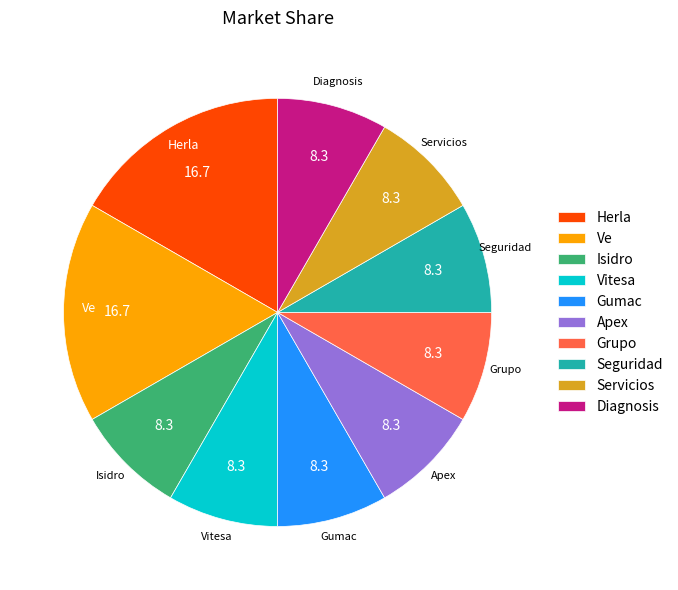

Is there a majority slice in this chart?

No